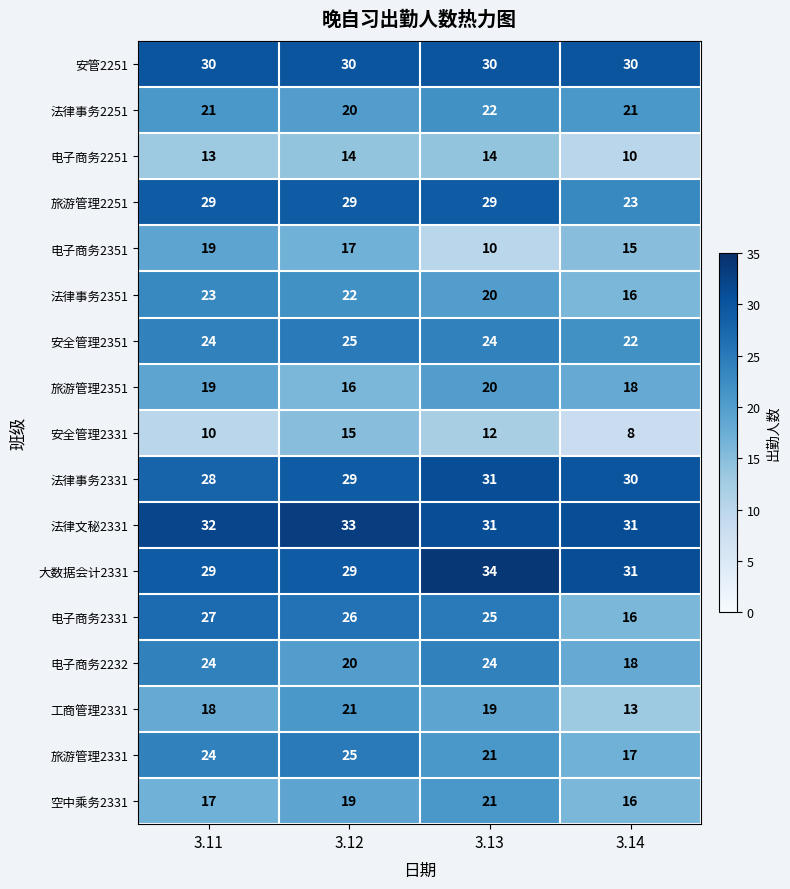

What is the sum of all 安全管理2351 values?

95